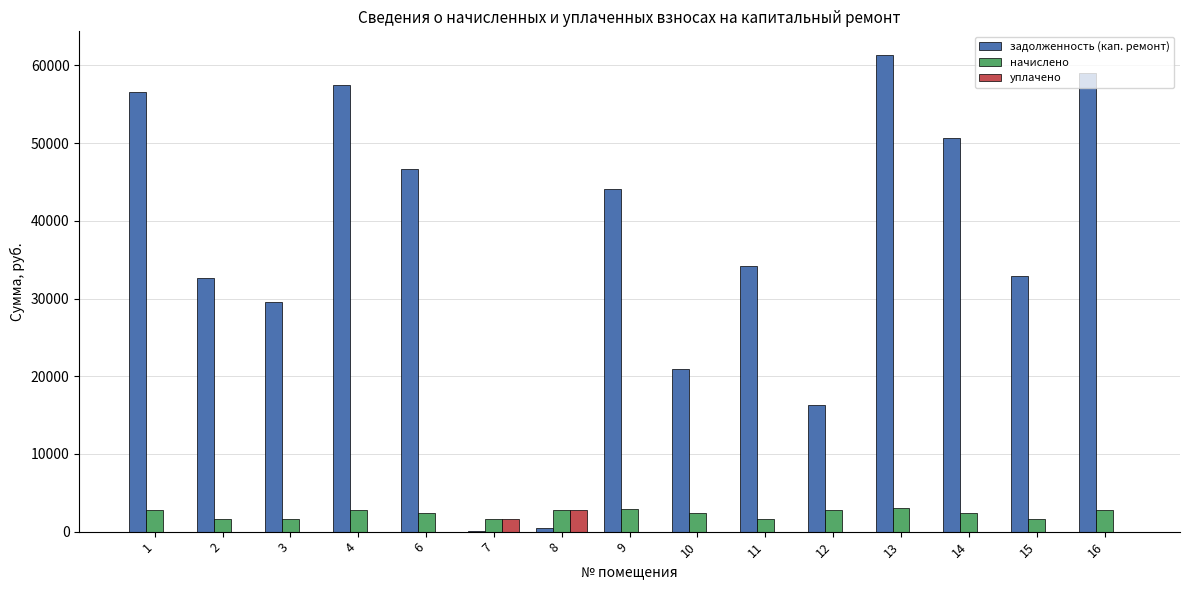

Which series changed the most between 2 and 8?

задолженность (кап. ремонт)